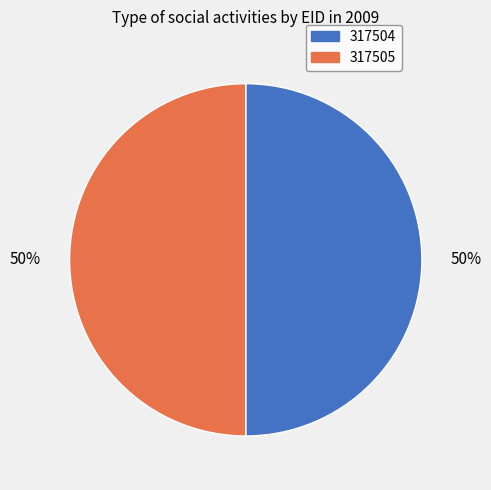

To the nearest percent, what portion does 317504 represent?

50%